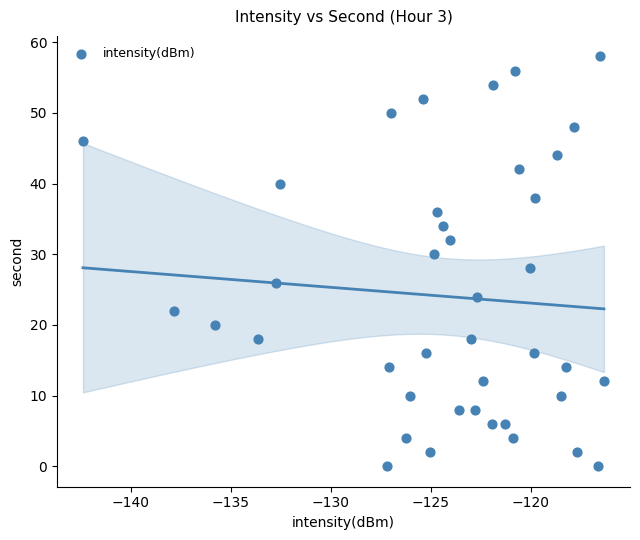

What is the range of Y values (max minus min)?

58